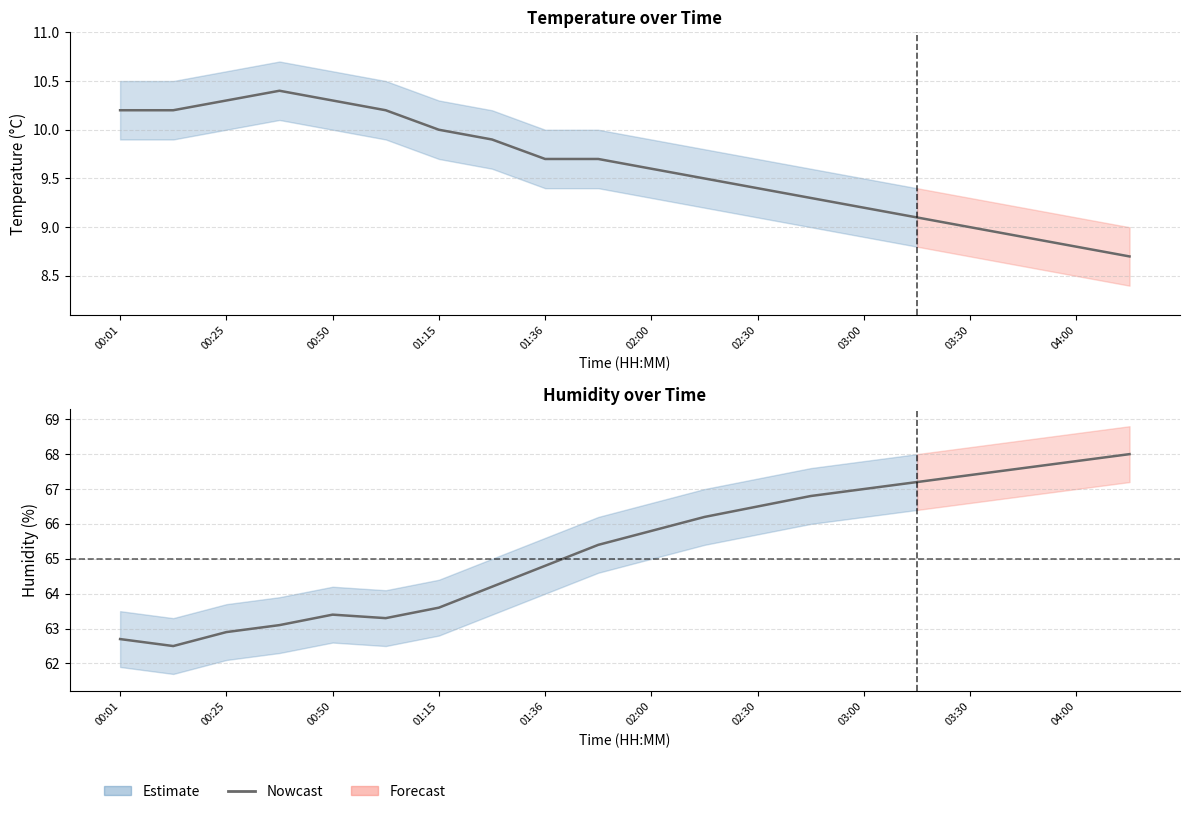

True or false: humidity has more than 2 interior local peaks.

False